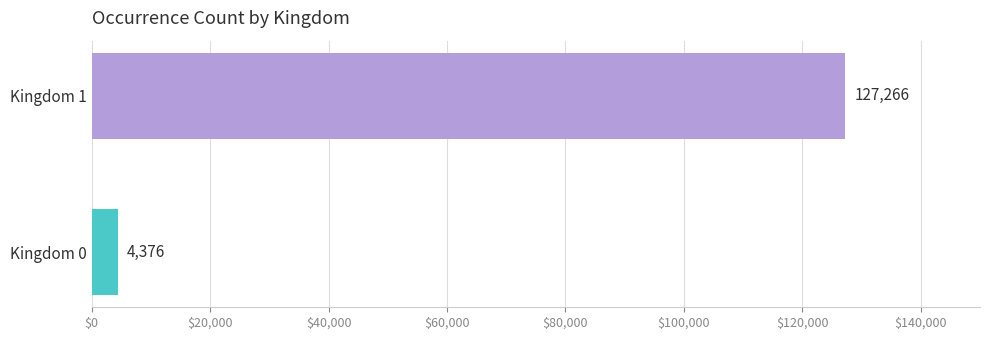

What is the minimum value shown in the chart?

4376